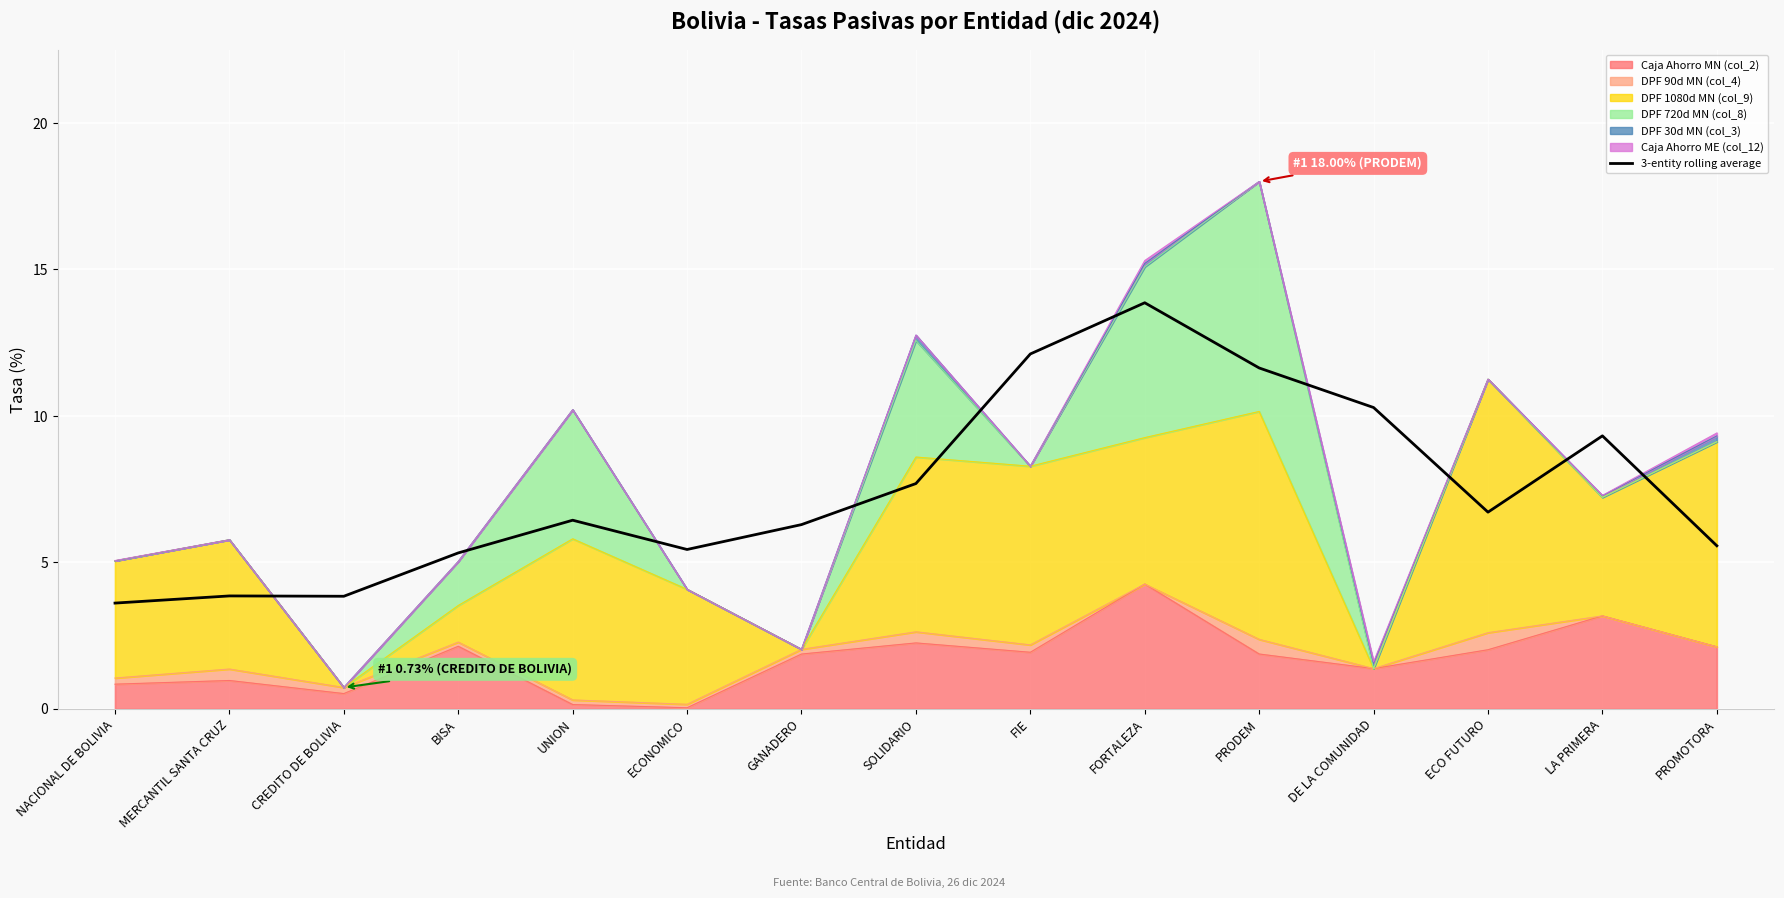

What is the value of the 15th point from the left?

5.6